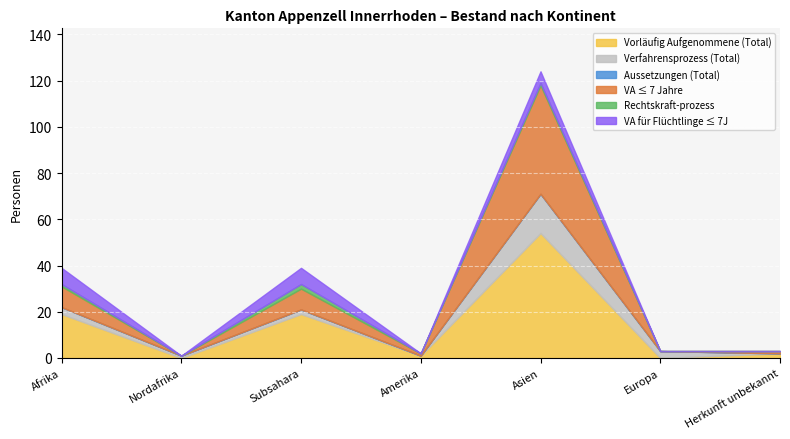

At how many categories does at least one series exceed 41?

1